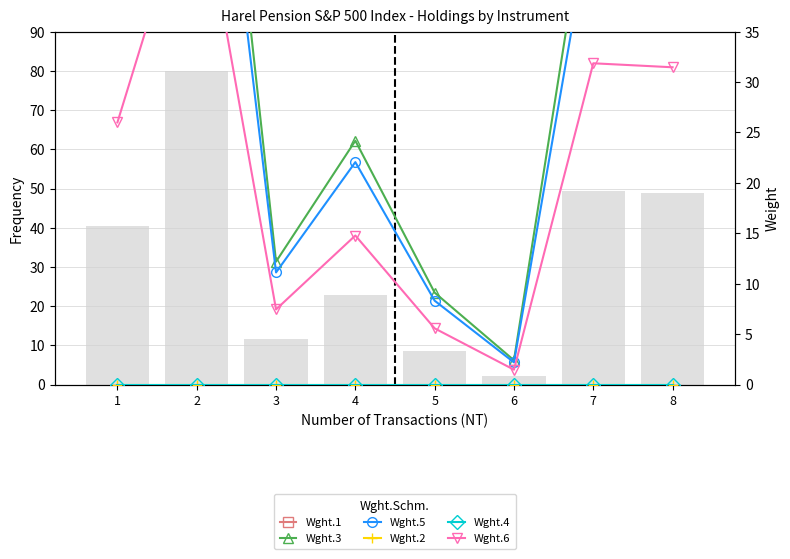

Between 7 and 8, which series saw the biggest shift?

Wght.3